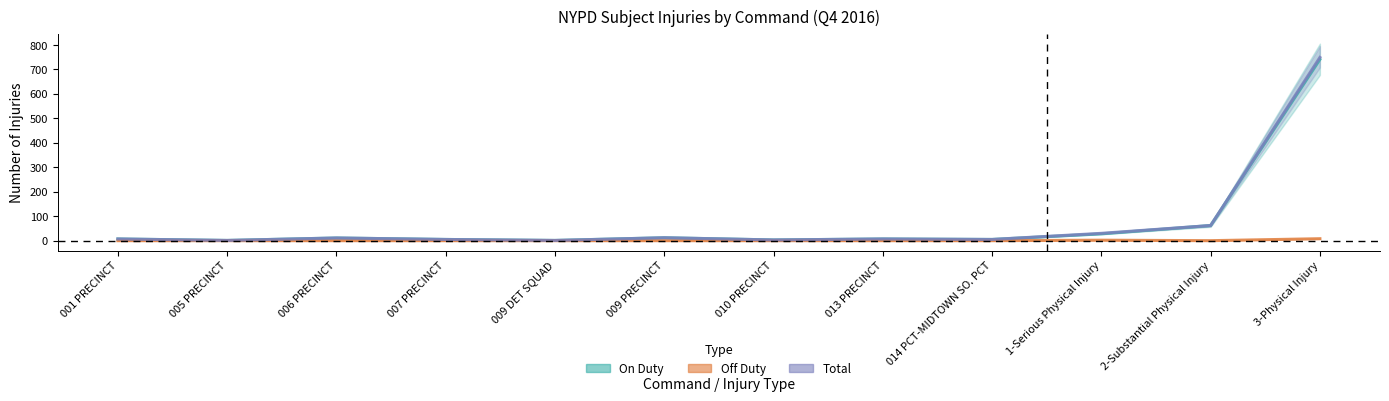

Which series has the largest range (max minus min)?

Total